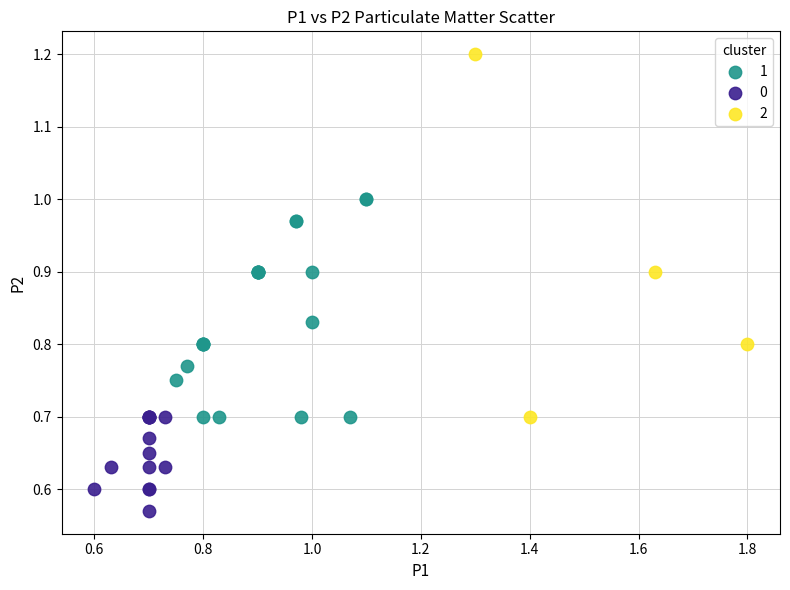

What are all the series names shown in the legend?

1, 0, 2